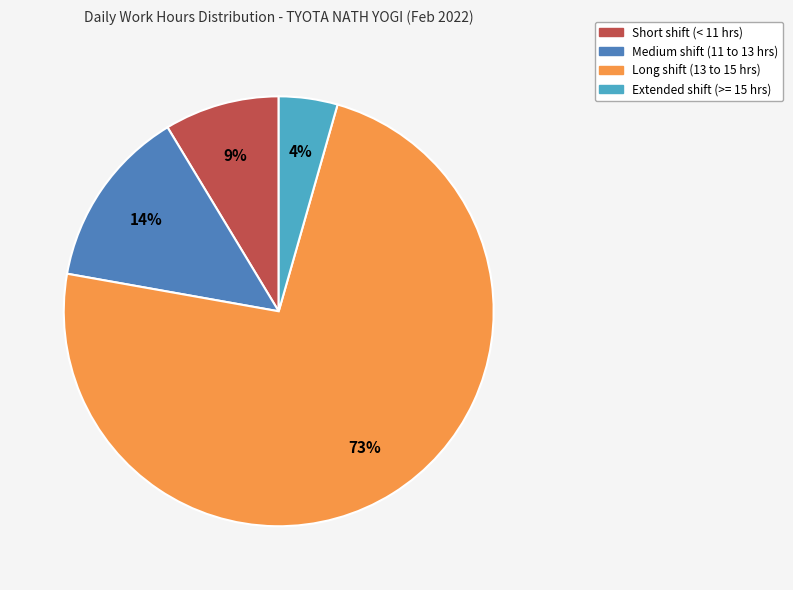

To the nearest percent, what portion does Short shift (< 11 hrs) represent?

9%